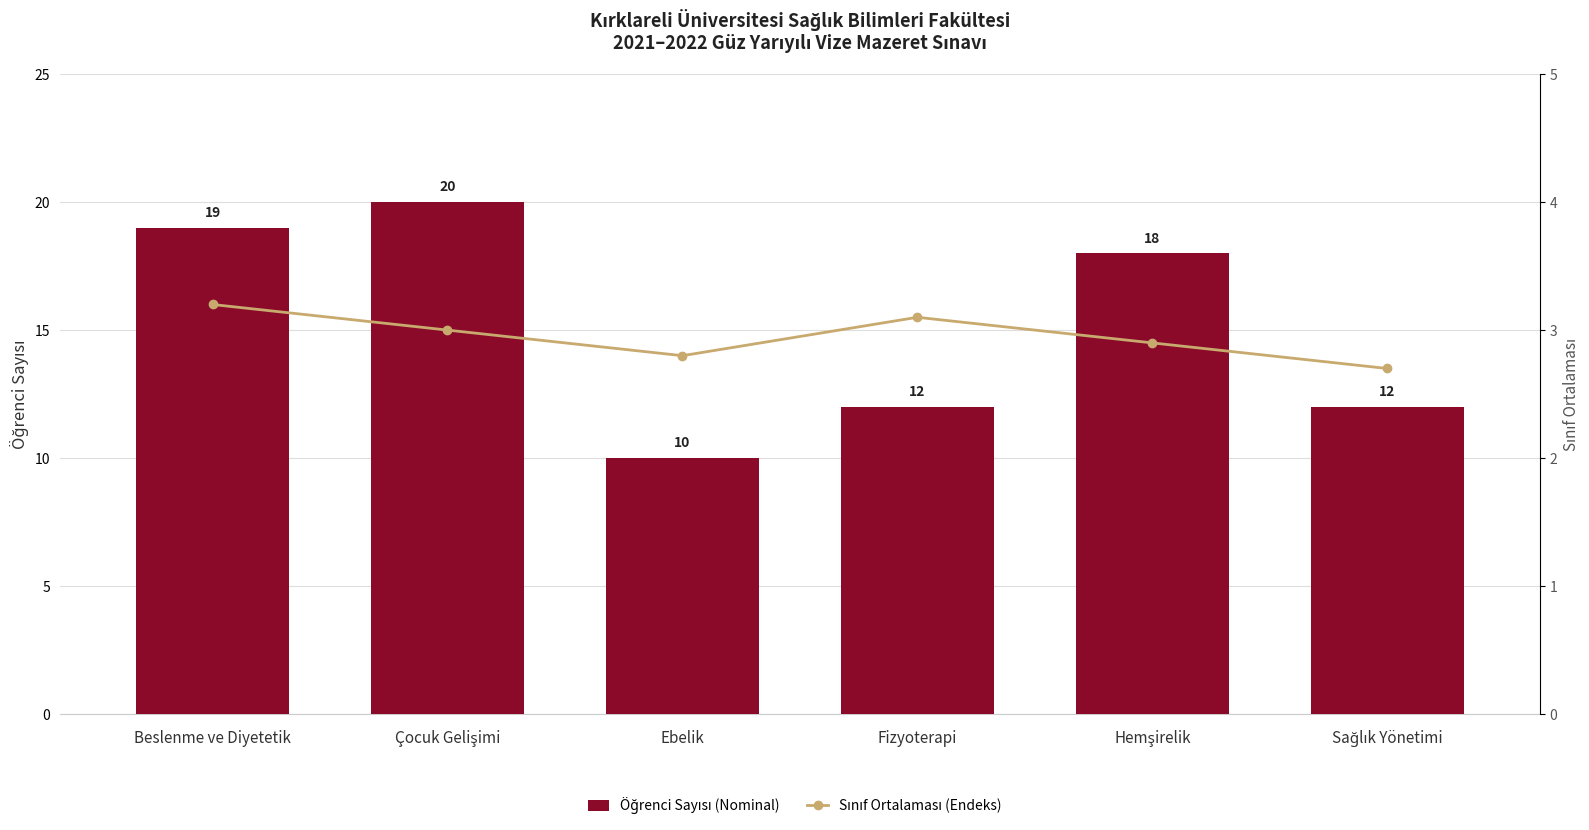

At which label does Öğrenci Sayısı (Nominal) first exceed 18?

Beslenme ve Diyetetik